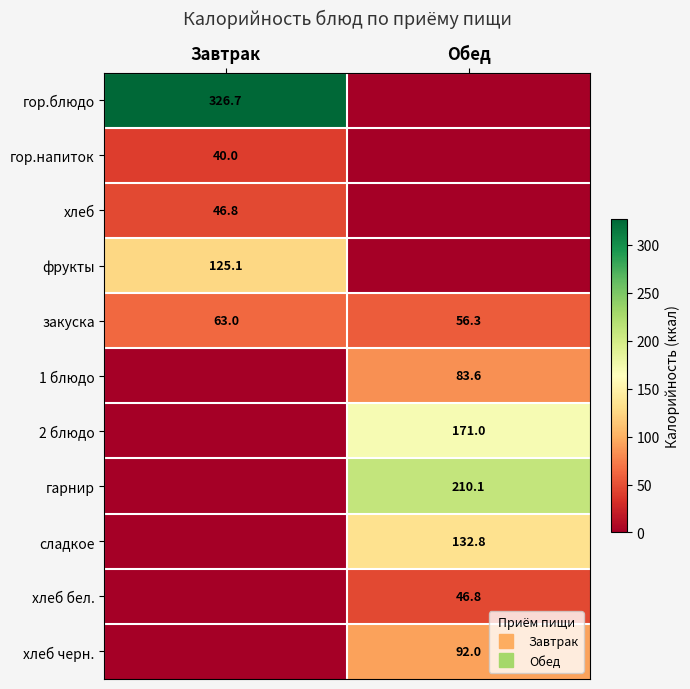

Rank the categories by фрукты value from highest to lowest.

Завтрак, Обед